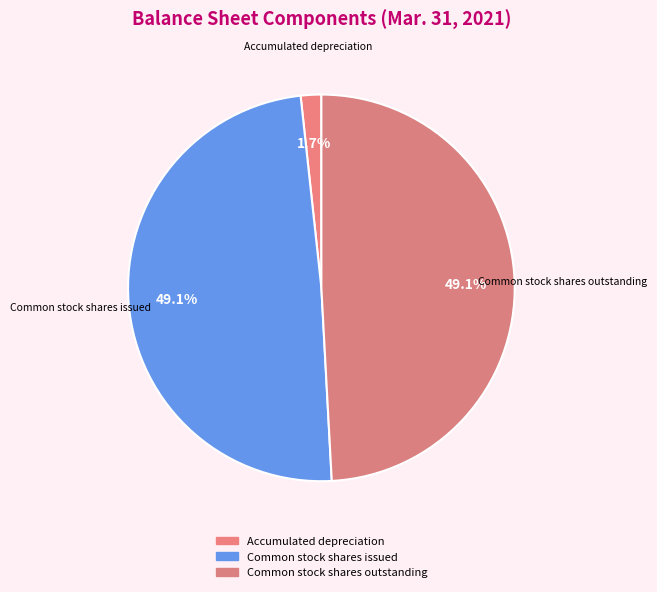

How many segments does this pie chart have?

3